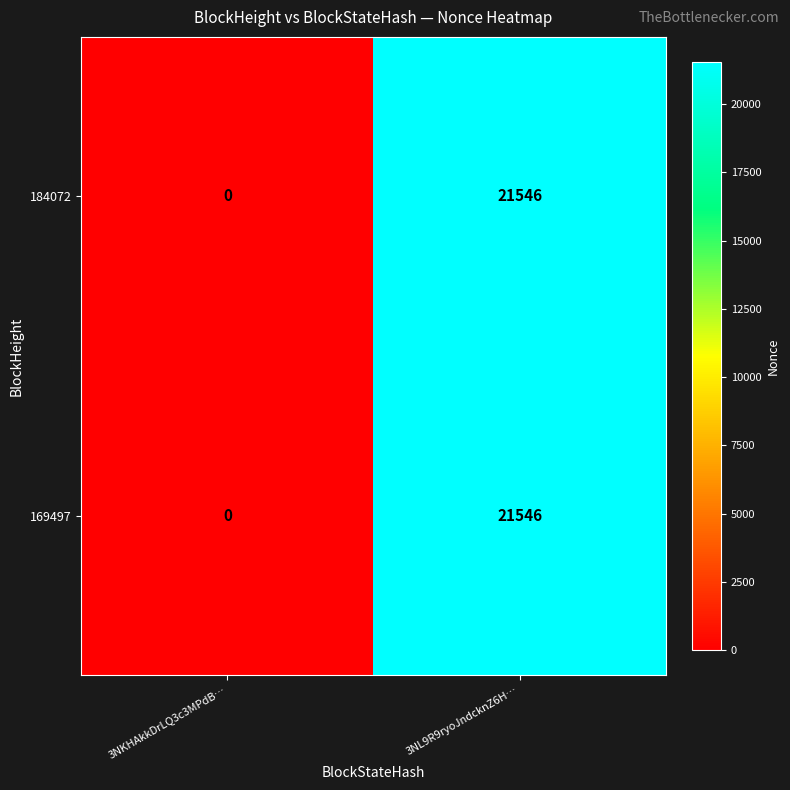

List the labels in order of 184072 value, smallest first.

3NKHAkkDrLQ3c3MPdB…, 3NL9R9ryoJndcknZ6H…